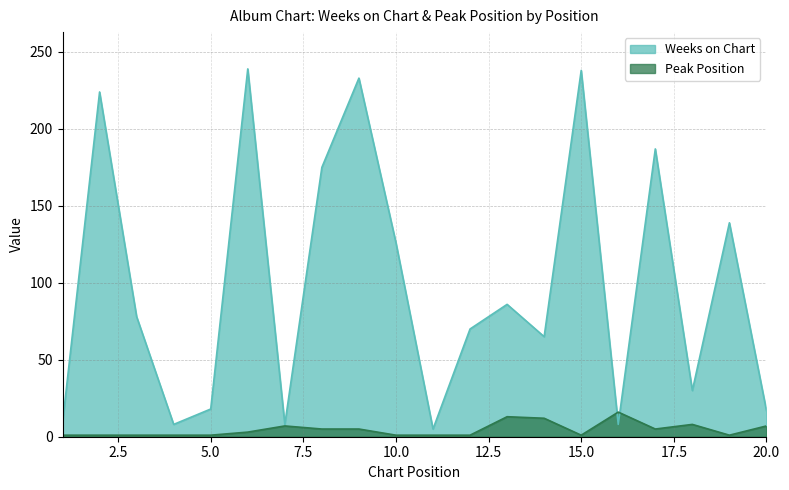

What is the difference between the highest and lowest values at 14?

53